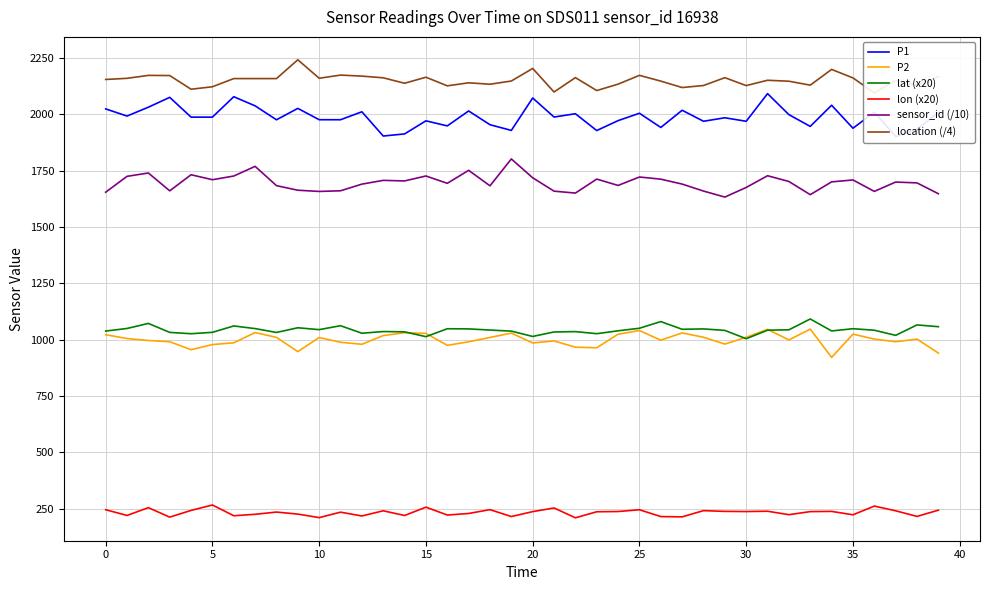

What is the minimum value for P2?

921.3